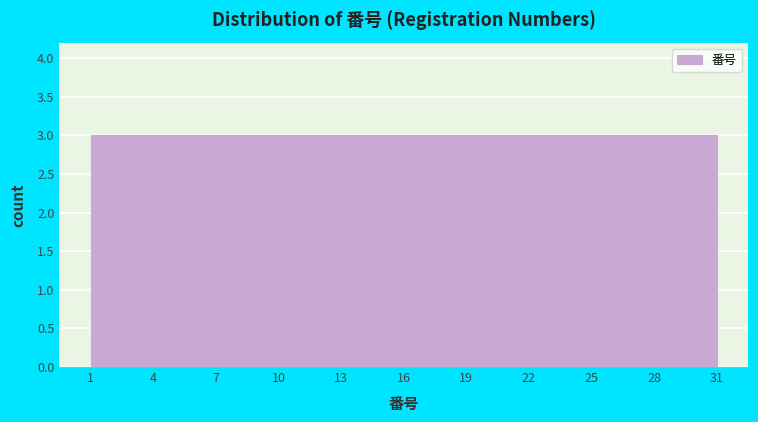

How tall is the bar that spans 16 to 19 on the x-axis? The values are not printed on the chart, so give them approximately, as read against the axis.

3